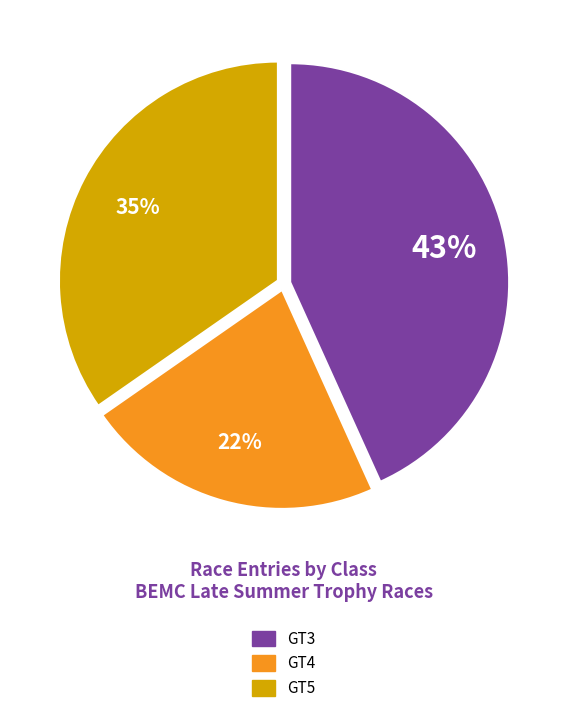

To the nearest percent, what portion does GT4 represent?

22%